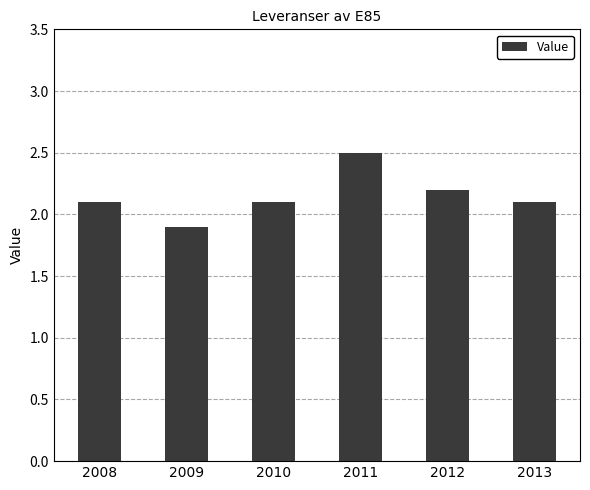

Count the number of values greater than 2.

5